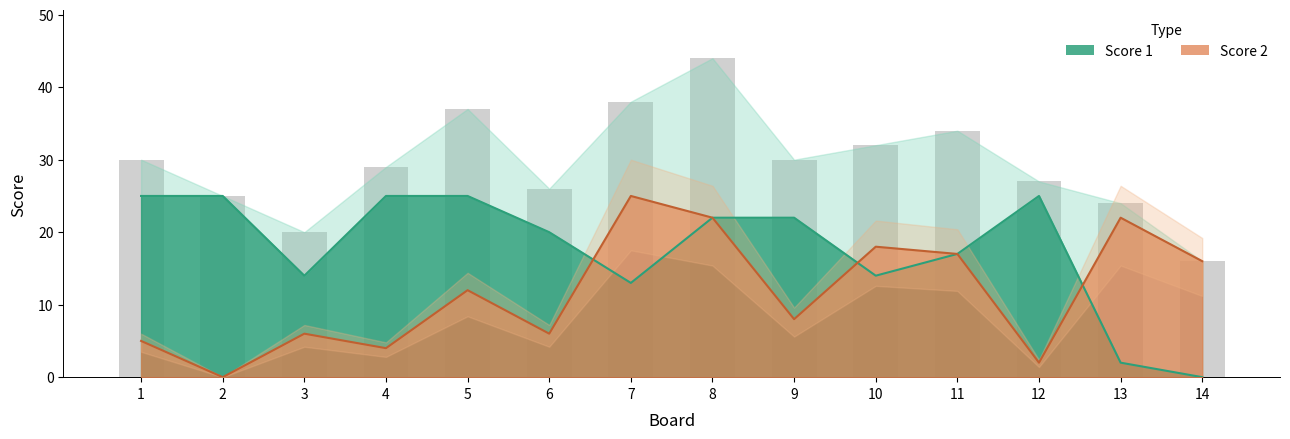

What is the sum of the Score 1 values at 10 and 9?

36